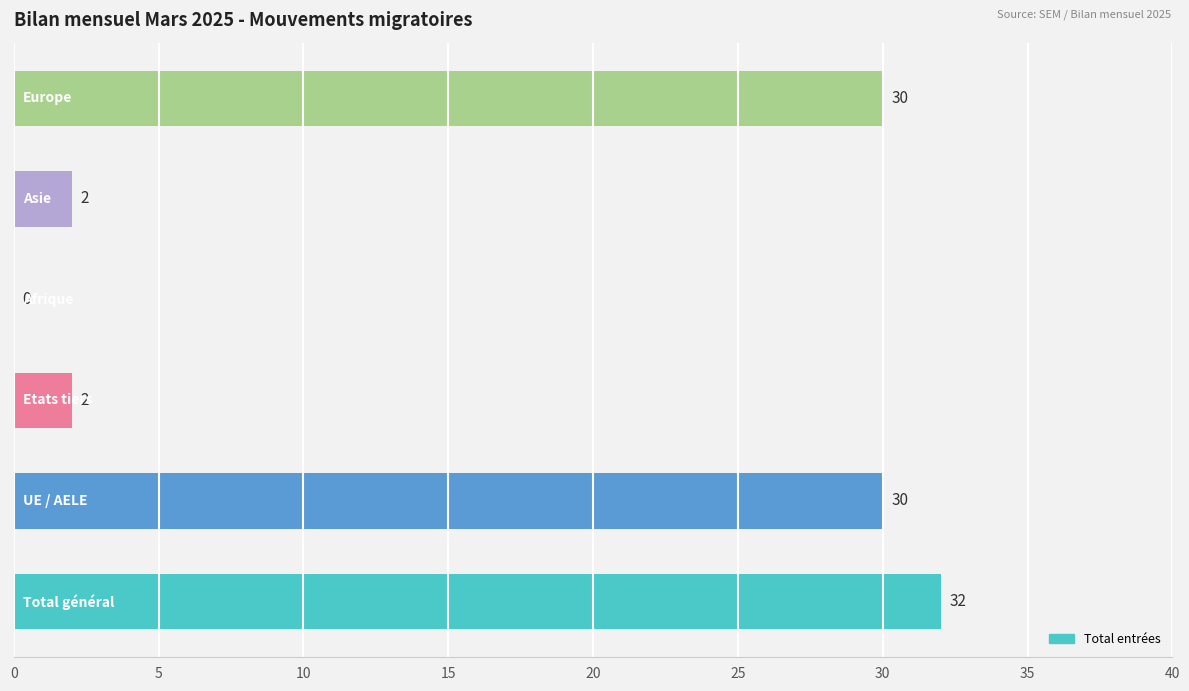

What is the sum of all values?

96